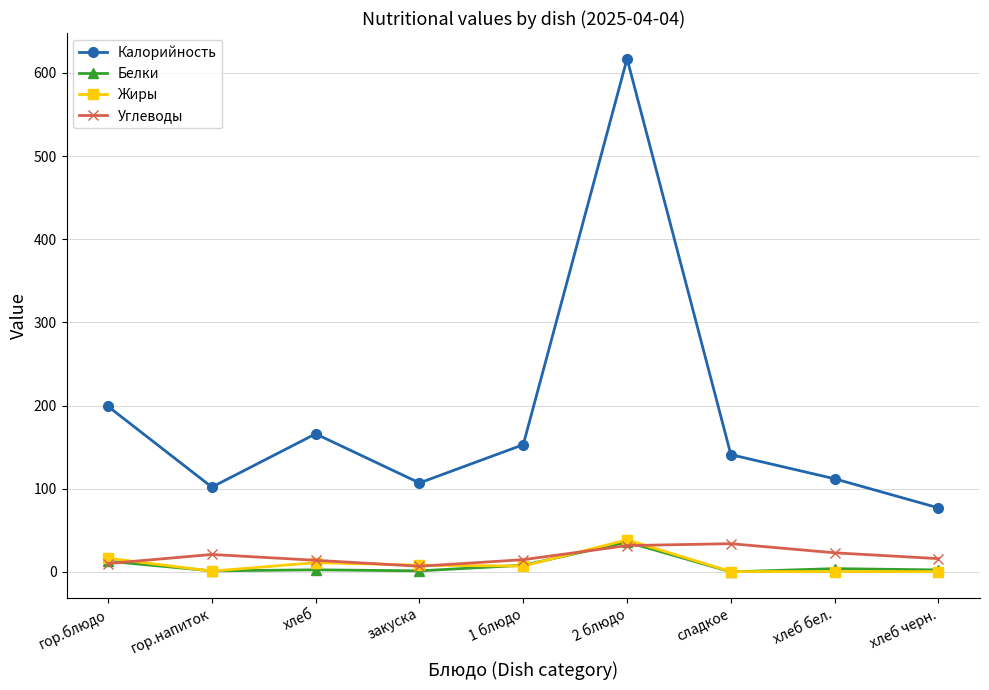

Is it true that Углеводы equals 14.0 at хлеб?

True